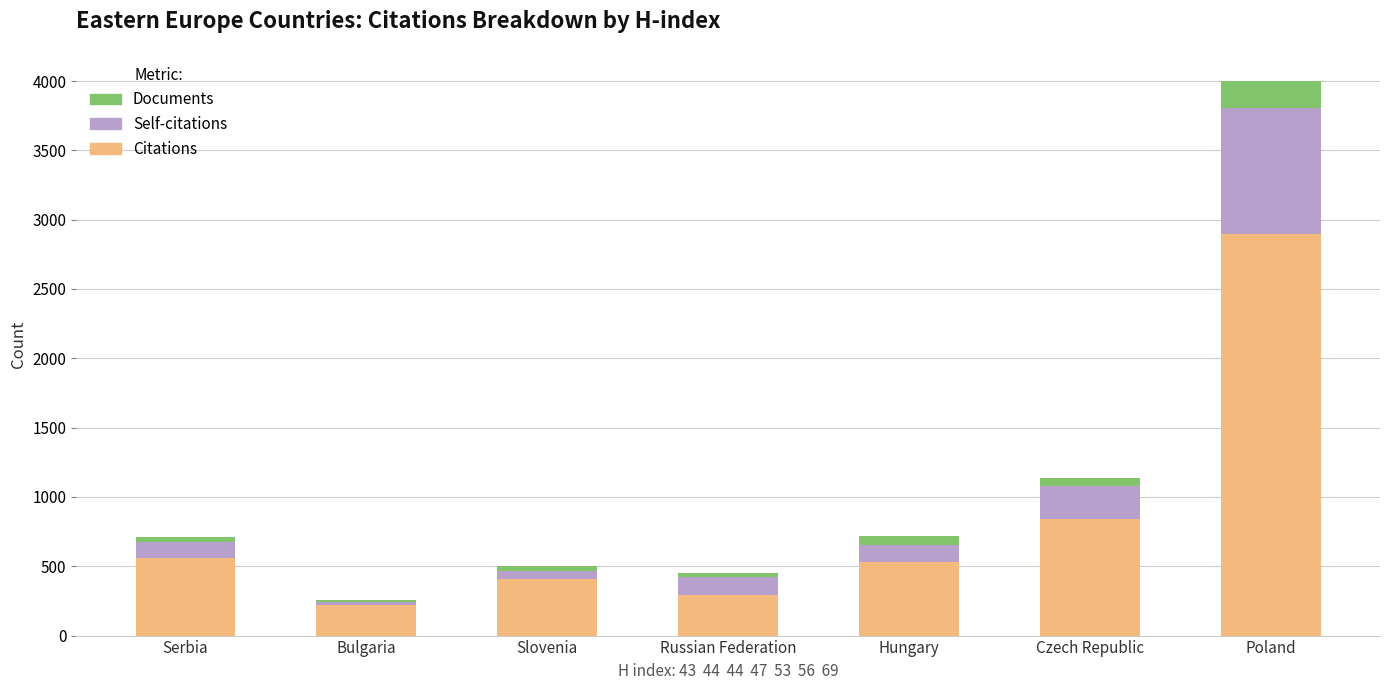

How many values in the Citations series are below 534?

3